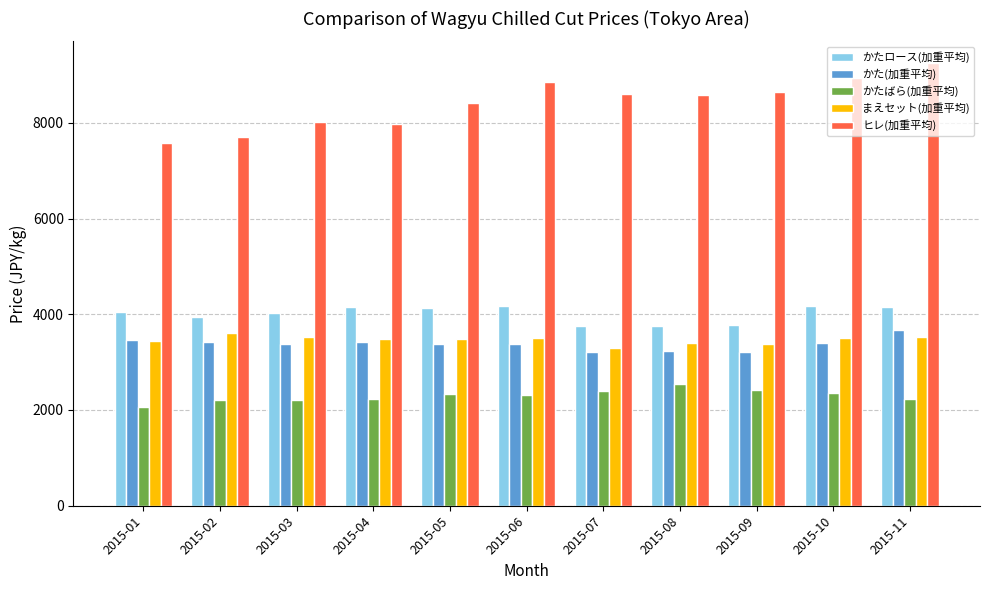

Are the bars grouped side by side (vs. stacked)?

Yes